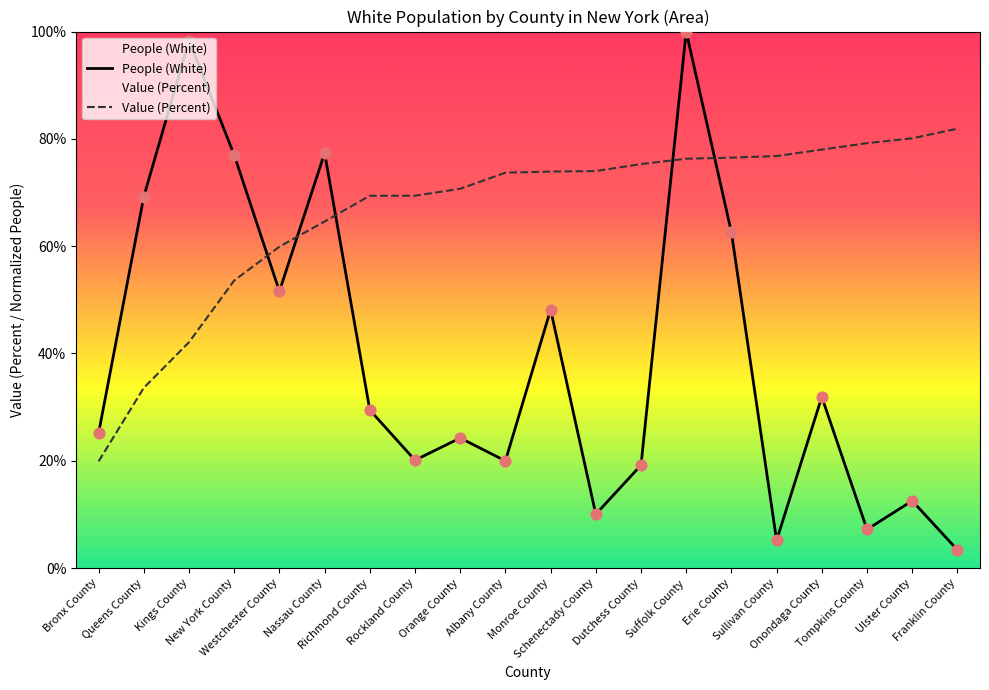

Which series has the largest Y range (max minus min)?

People (White)